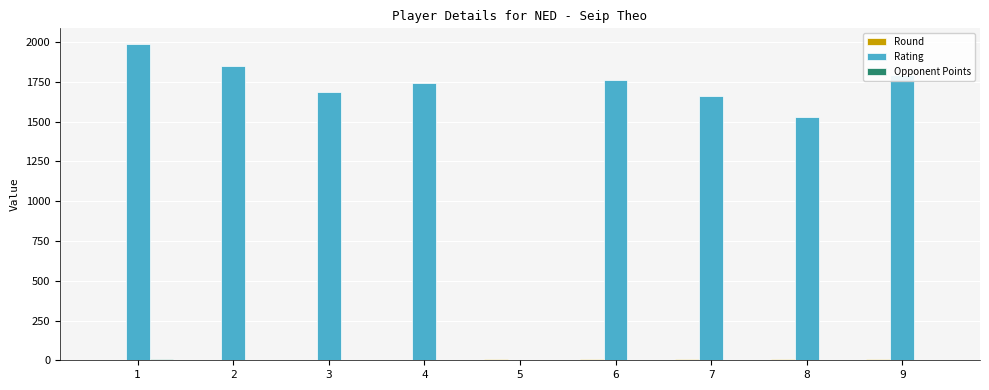

What is the greatest value displayed?

1987.0